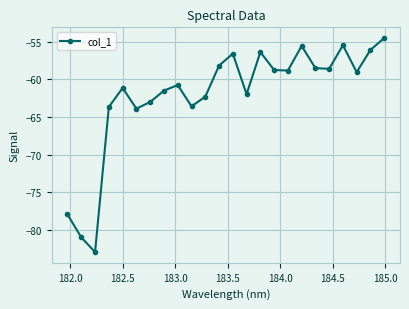

What is the difference between the maximum and minimum values?

28.4